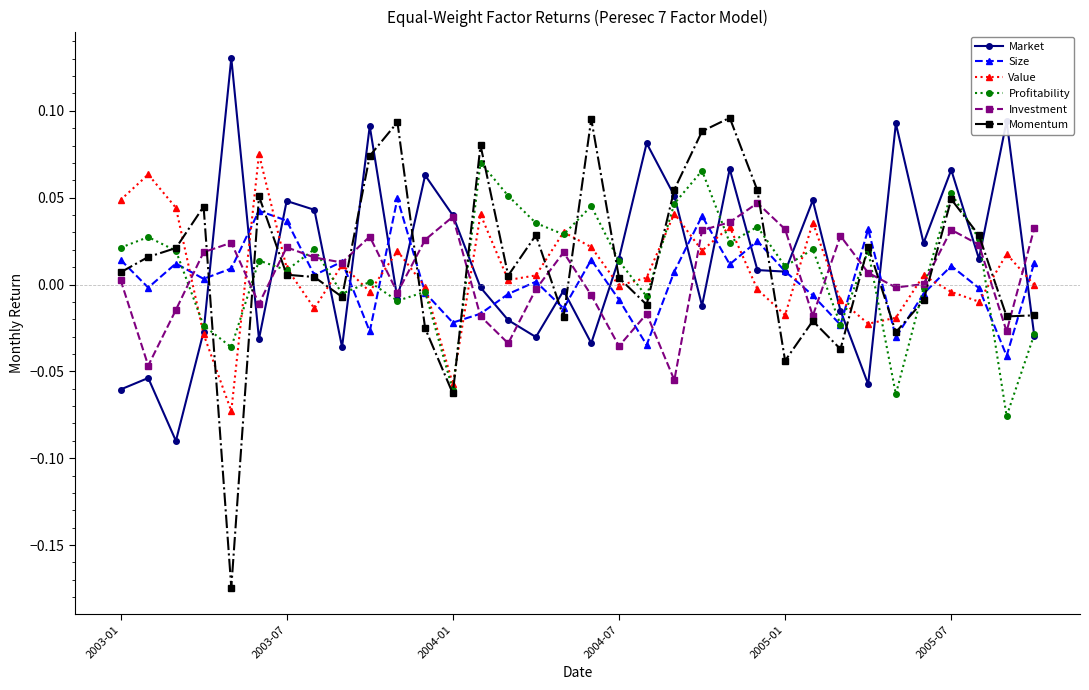

How many interior local peaks does the Size series have?

10